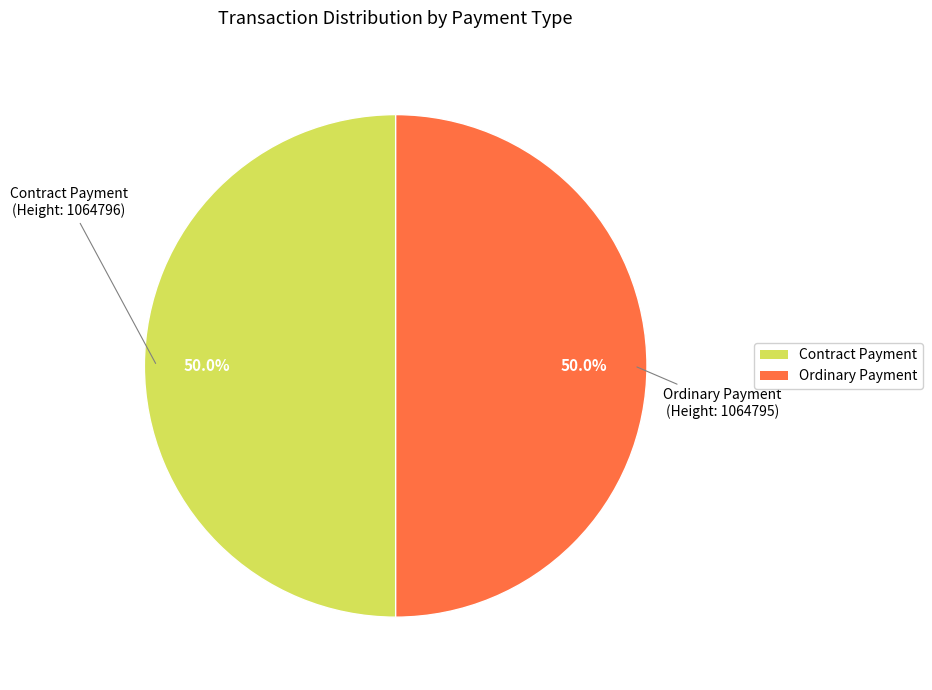

What is the total percentage of Ordinary Payment and Contract Payment?

100.0%